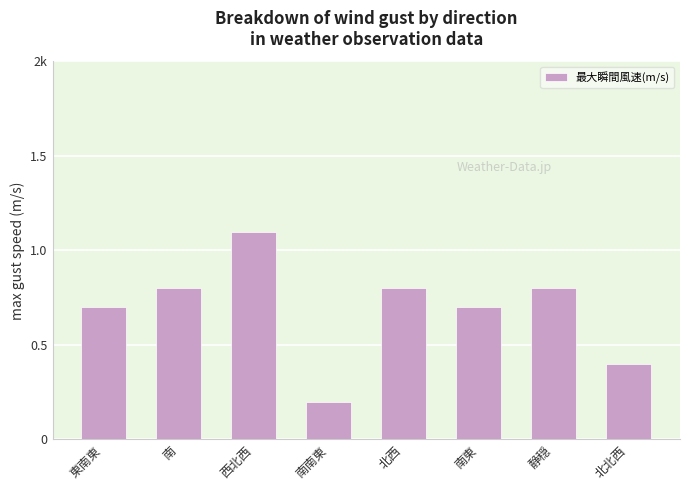

True or false: the data shows 0.3 at 西北西.

False